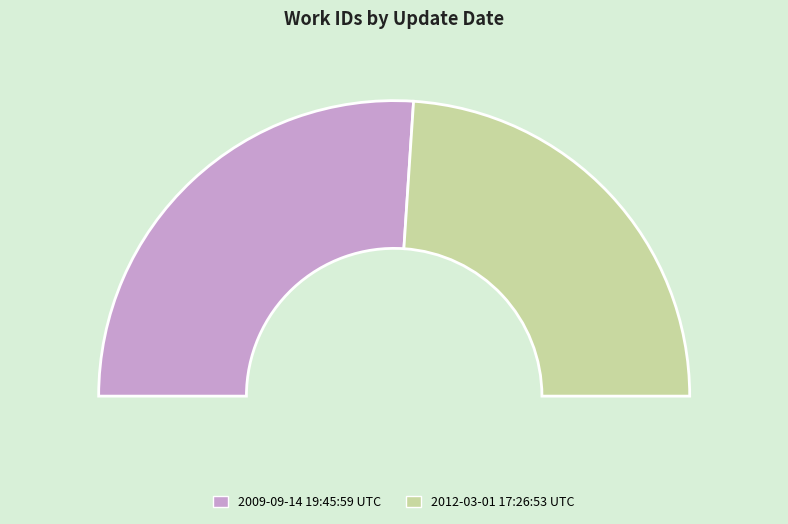

Count the number of slices in the pie.

2